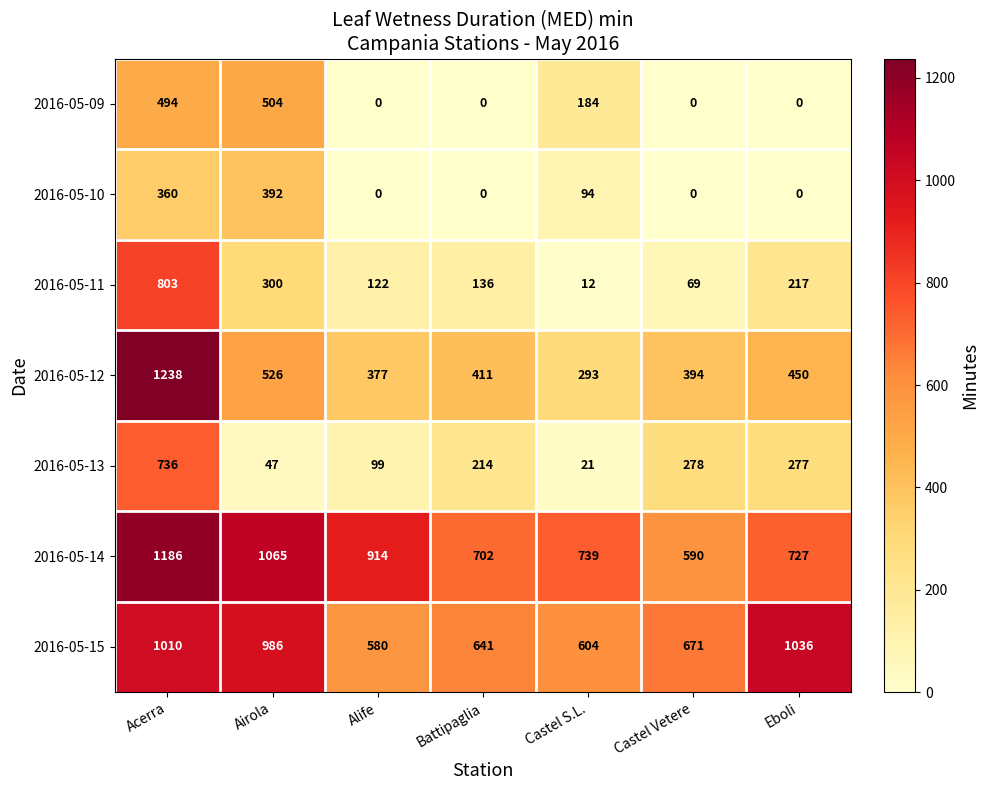

What is the spread (max minus min) of values at Battipaglia?

702